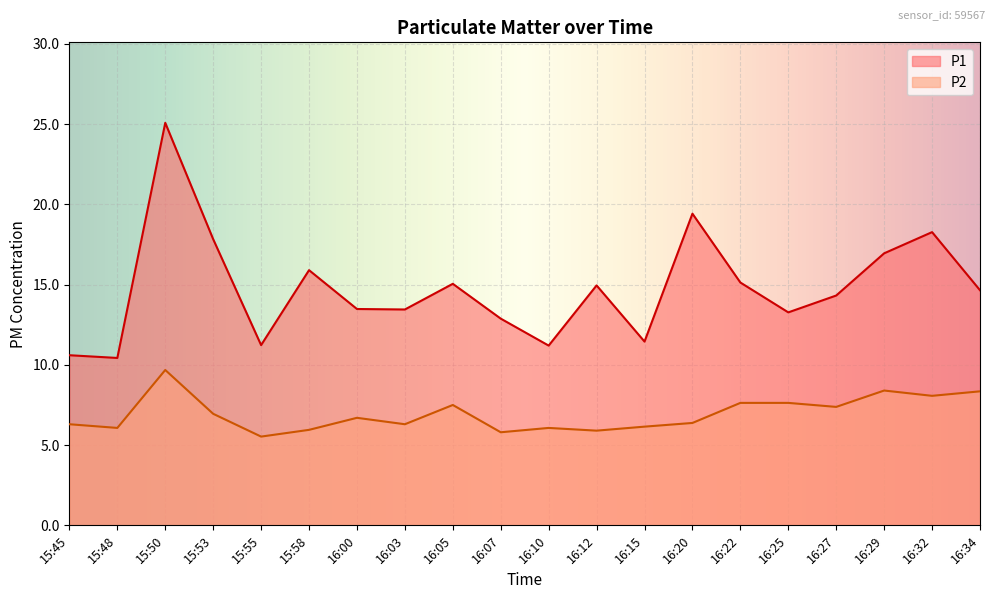

What is the difference between the maximum and second lowest values in the P1 series?

14.5